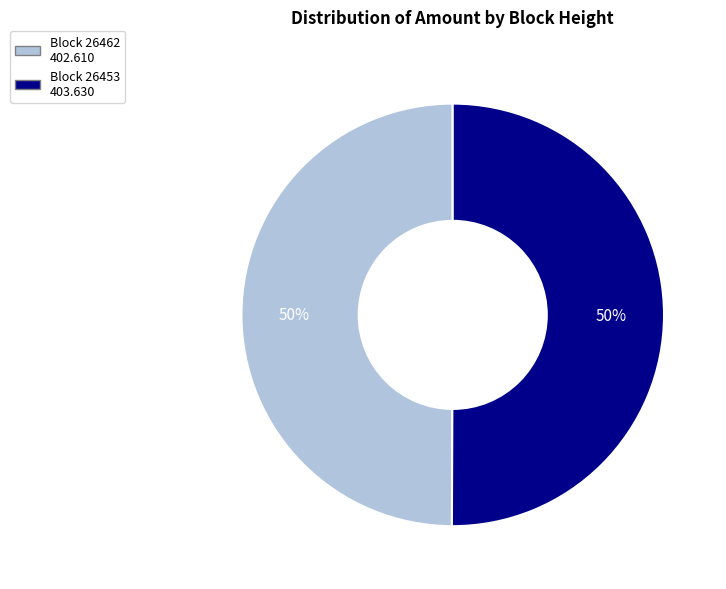

What is the majority slice?

26453 (Nonce=964)